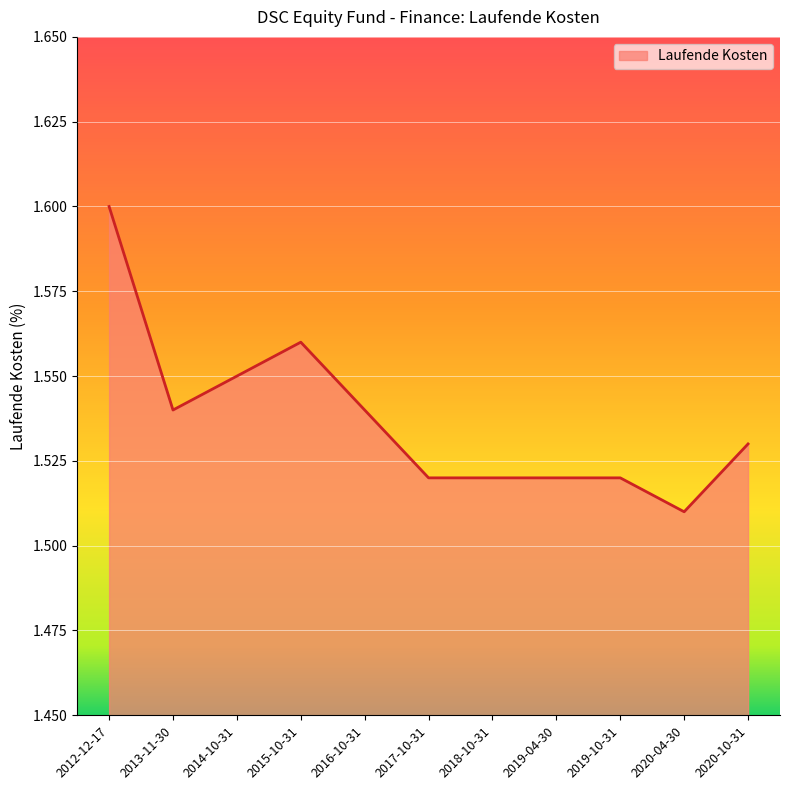

How many lines are shown in the chart?

1